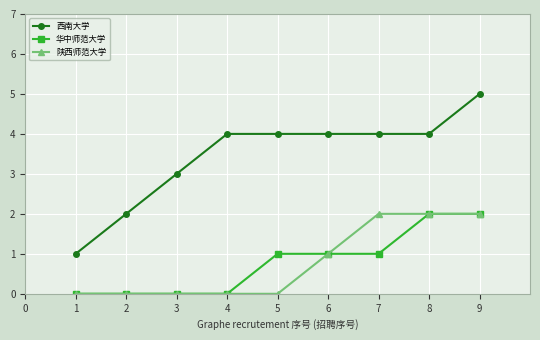

What is the sum of all 华中师范大学 values?

7